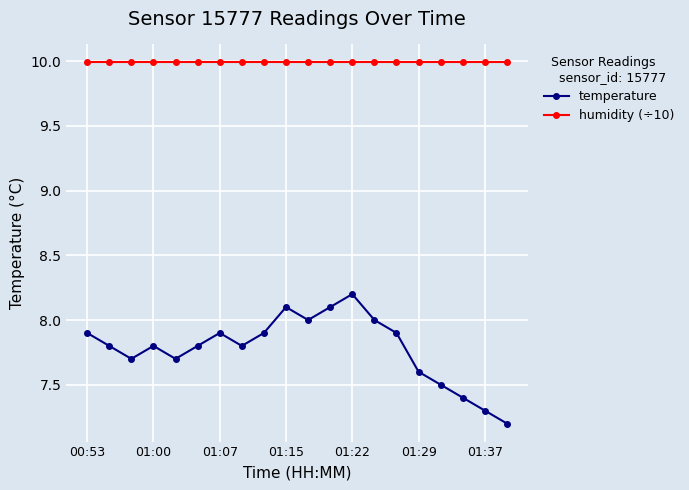

What is the value of the humidity (÷10) point at the 5th from the left?

10.0